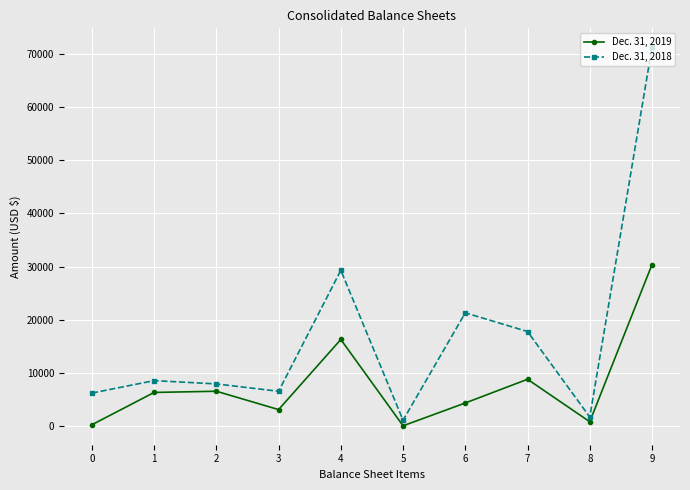

What are all the series names shown in the legend?

Dec. 31, 2019, Dec. 31, 2018